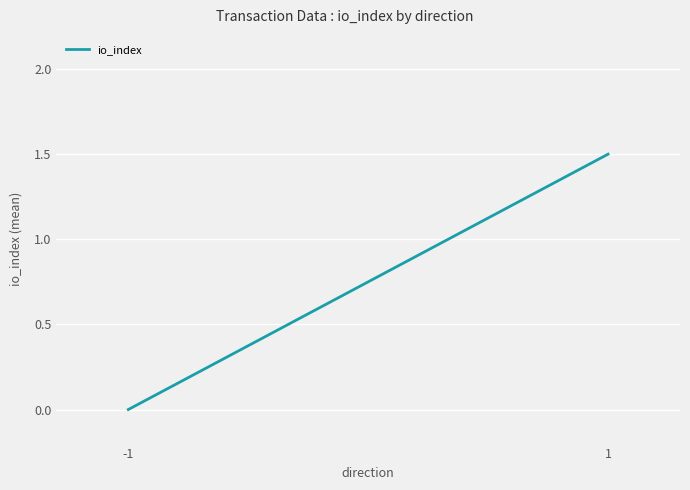

The chart shows a value of 0.0 at -1. True or false?

True